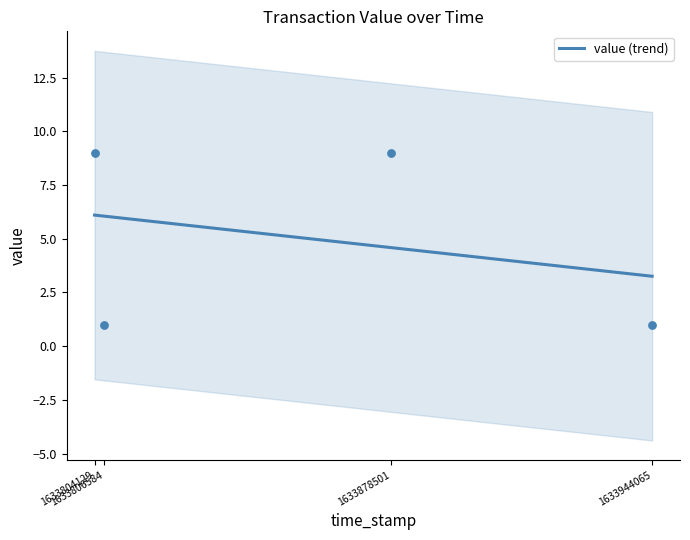

Between 1633804129 and 1633806584, which is larger?

1633804129